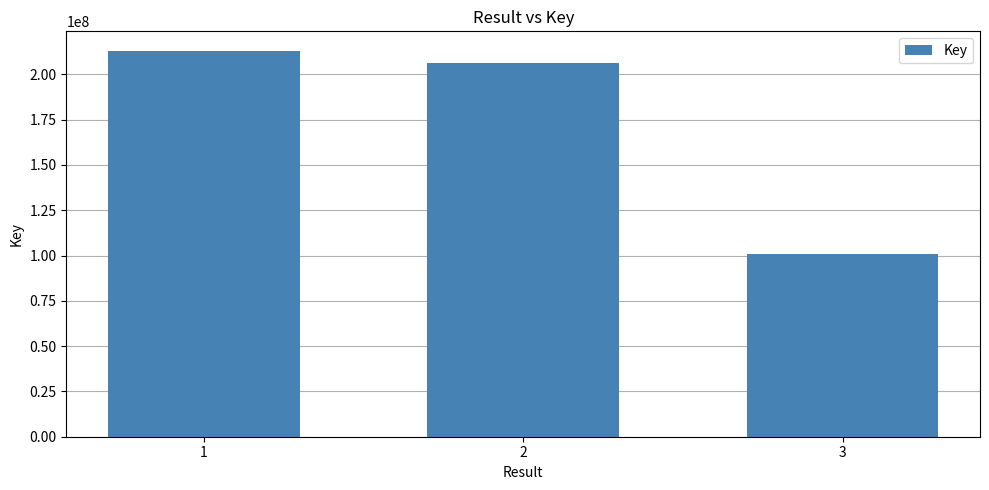

What is the value of the 1st bar from the left?

213093758